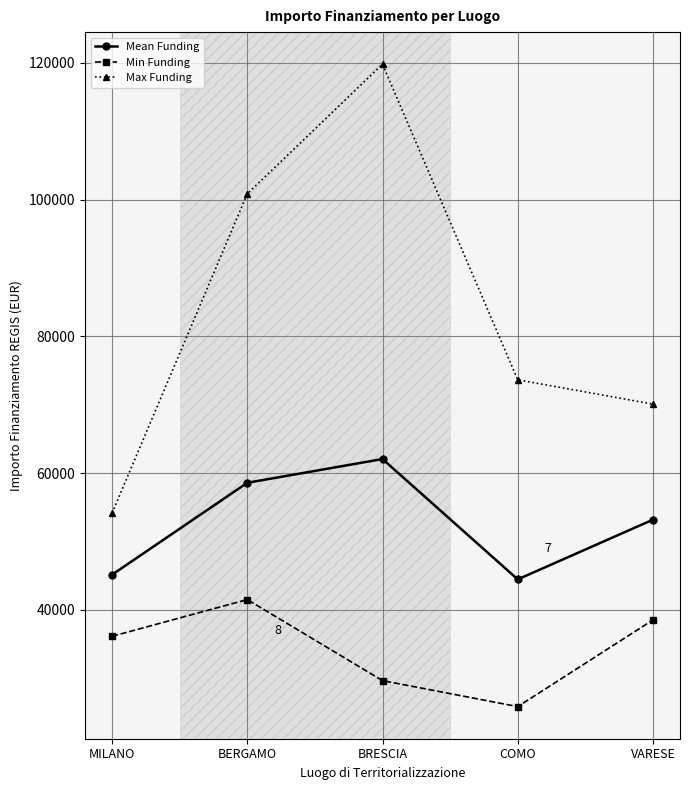

List the labels in order of Min Funding value, largest first.

BERGAMO, VARESE, MILANO, BRESCIA, COMO